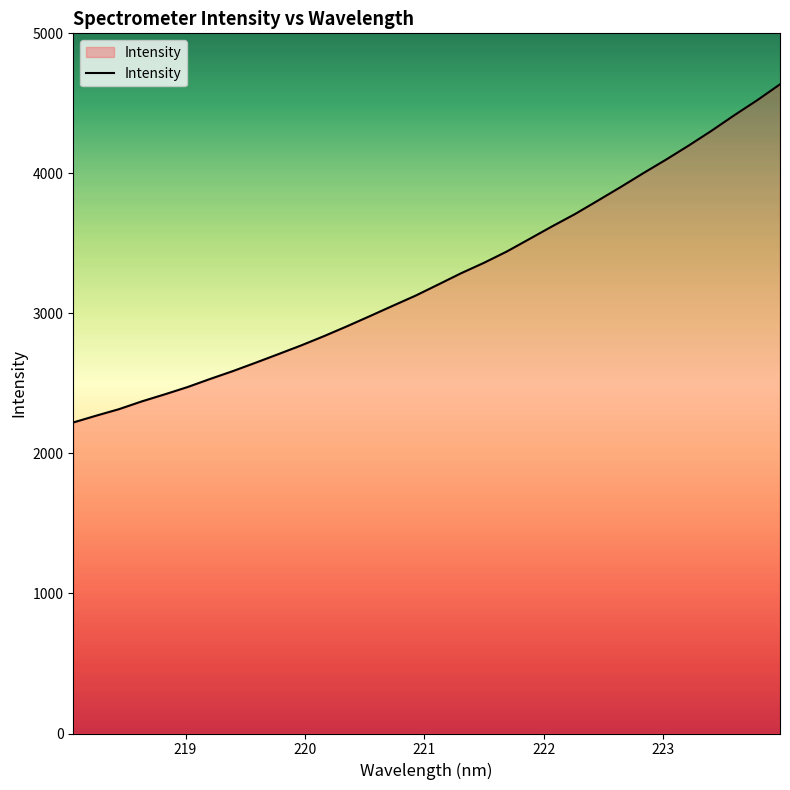

What is the difference between the second highest and minimum values?

2301.3